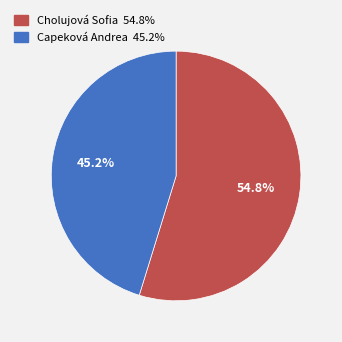

Count the number of slices in the pie.

2